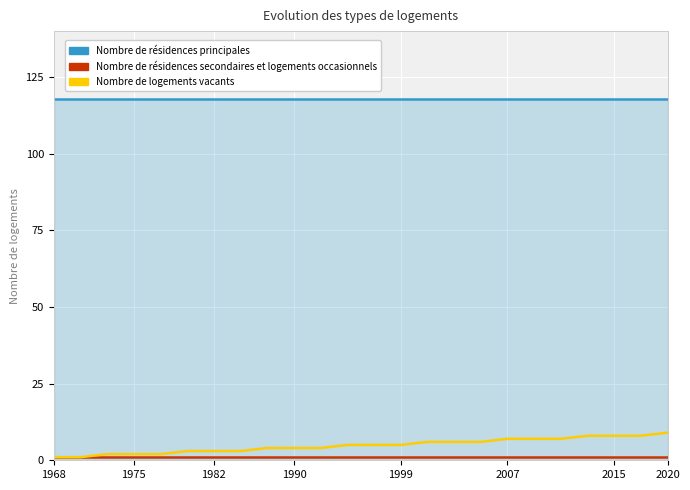

What is the maximum value for Nombre de résidences principales?

118